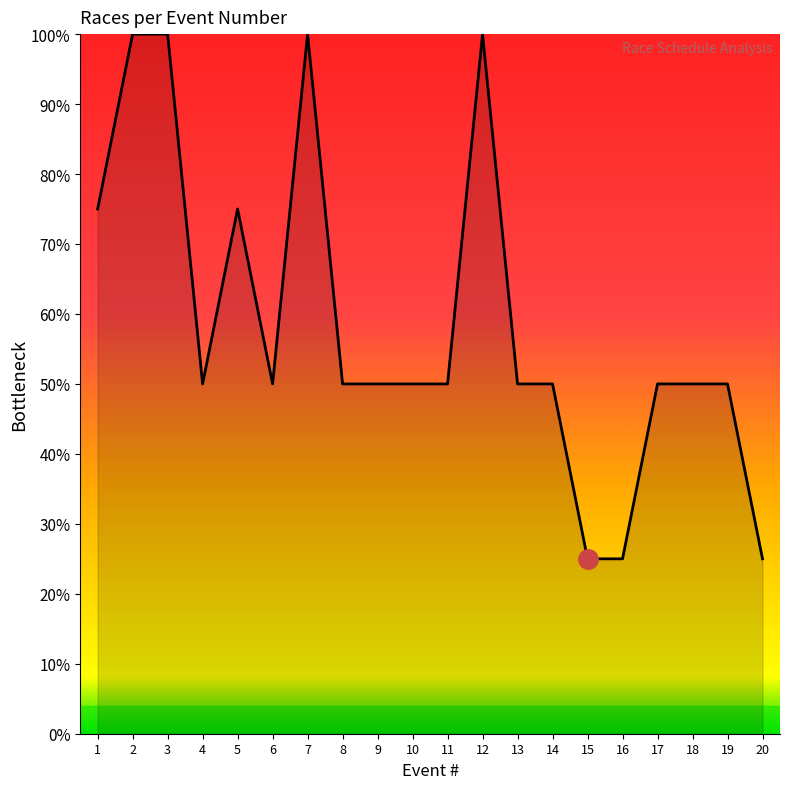

What is the maximum value shown in the chart?

100